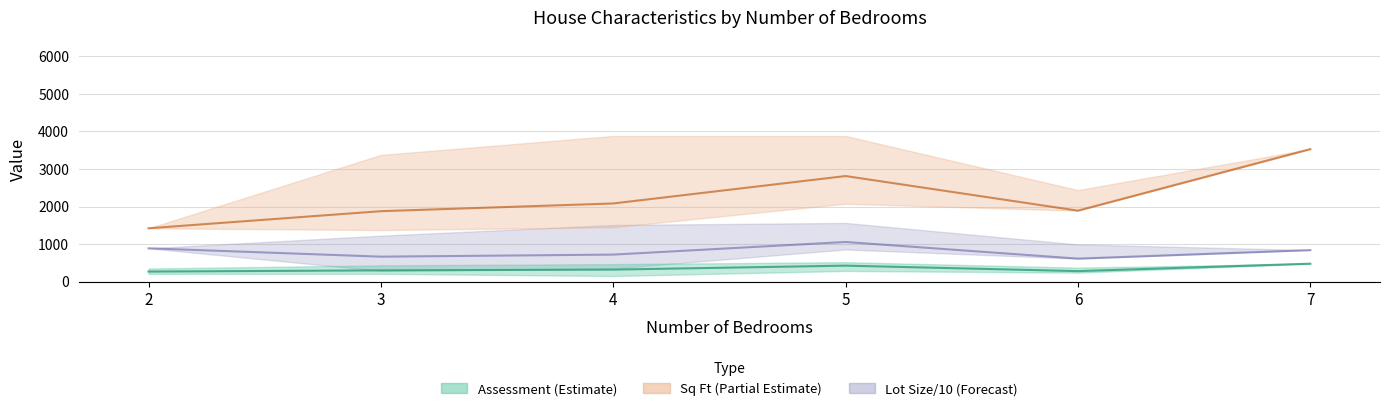

Rank the series by their average value, from highest to lowest.

Sq Ft mean, Lot Size / 10 mean, Assessment mean